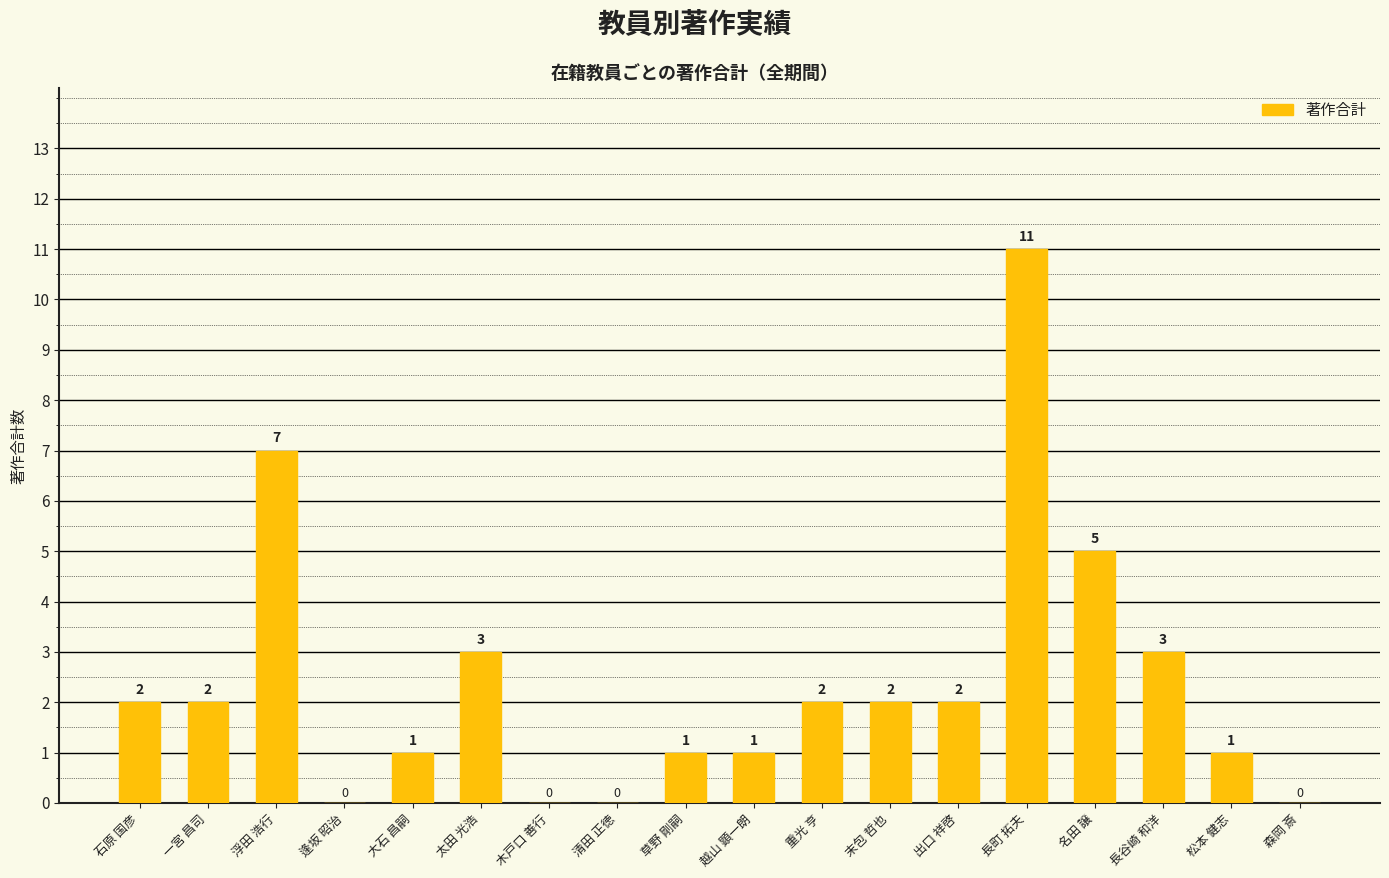

Where is the data nearest to the value 5?

名田 譲